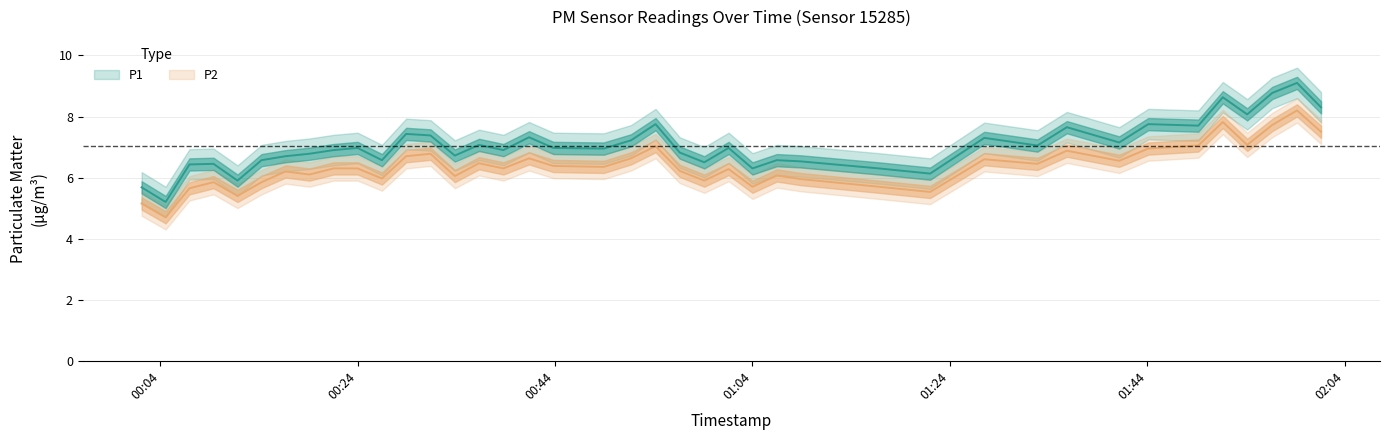

In P1, how many points are higher than both neighbors (excluding endpoints)?

13